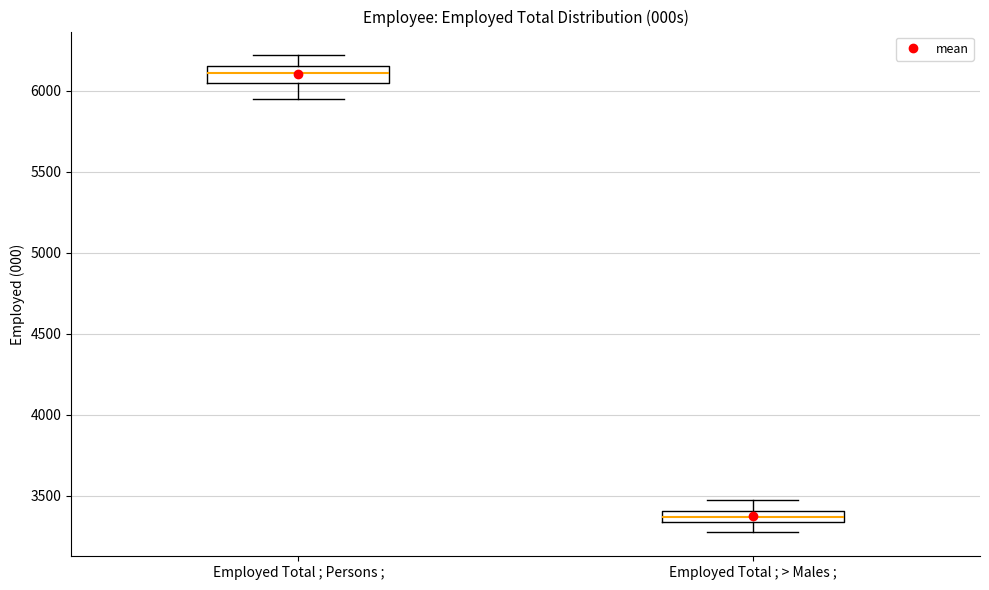

Where does the lower whisker of the box for Employed Total ; > Males ; end on the y-axis? The values are not printed on the chart, so give them approximately, as read against the axis.

3300